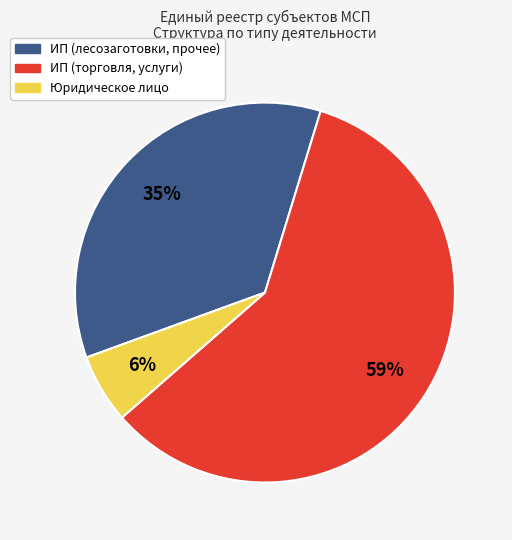

To the nearest percent, what percentage of the pie is ИП (лесозаготовки, прочее)?

35%